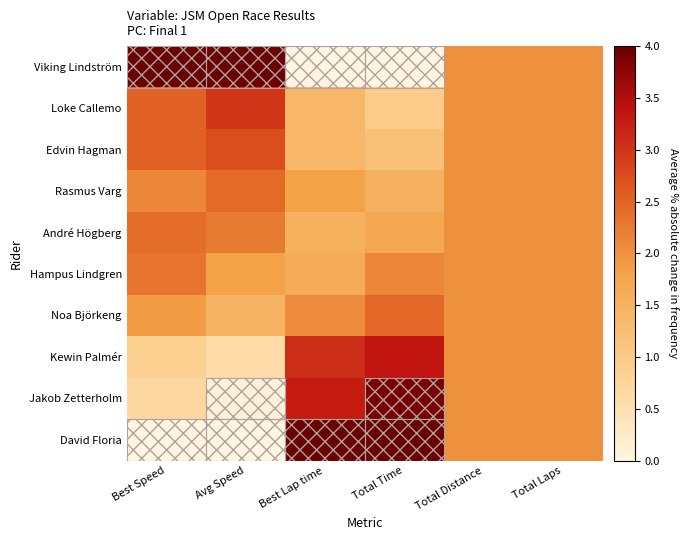

Reading left to right, extract all data points from this chart.

Viking Lindström: Best Speed=4.0	Avg Speed=4.0	Best Lap time=0.0	Total Time=0.0	Total Distance=2.0	Total Laps=2.0
Loke Callemo: Best Speed=2.5	Avg Speed=3.0	Best Lap time=1.4	Total Time=1.0	Total Distance=2.0	Total Laps=2.0
Edvin Hagman: Best Speed=2.5	Avg Speed=2.7	Best Lap time=1.4	Total Time=1.2	Total Distance=2.0	Total Laps=2.0
Rasmus Varg: Best Speed=2.1	Avg Speed=2.4	Best Lap time=1.8	Total Time=1.5	Total Distance=2.0	Total Laps=2.0
André Högberg: Best Speed=2.4	Avg Speed=2.2	Best Lap time=1.5	Total Time=1.7	Total Distance=2.0	Total Laps=2.0
Hampus Lindgren: Best Speed=2.3	Avg Speed=1.8	Best Lap time=1.6	Total Time=2.1	Total Distance=2.0	Total Laps=2.0
Noa Björkeng: Best Speed=1.9	Avg Speed=1.5	Best Lap time=2.1	Total Time=2.5	Total Distance=2.0	Total Laps=2.0
Kewin Palmér: Best Speed=0.9	Avg Speed=0.6	Best Lap time=3.1	Total Time=3.4	Total Distance=2.0	Total Laps=2.0
Jakob Zetterholm: Best Speed=0.7	Avg Speed=0.1	Best Lap time=3.3	Total Time=3.9	Total Distance=2.0	Total Laps=2.0
David Floria: Best Speed=0.0	Avg Speed=0.0	Best Lap time=4.0	Total Time=4.0	Total Distance=2.0	Total Laps=2.0